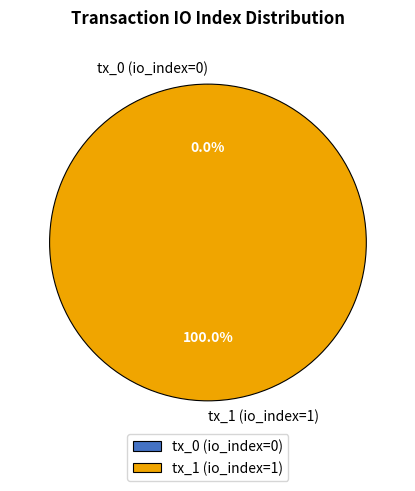

Which category has the biggest portion of the pie?

tx_1 (io_index=1)